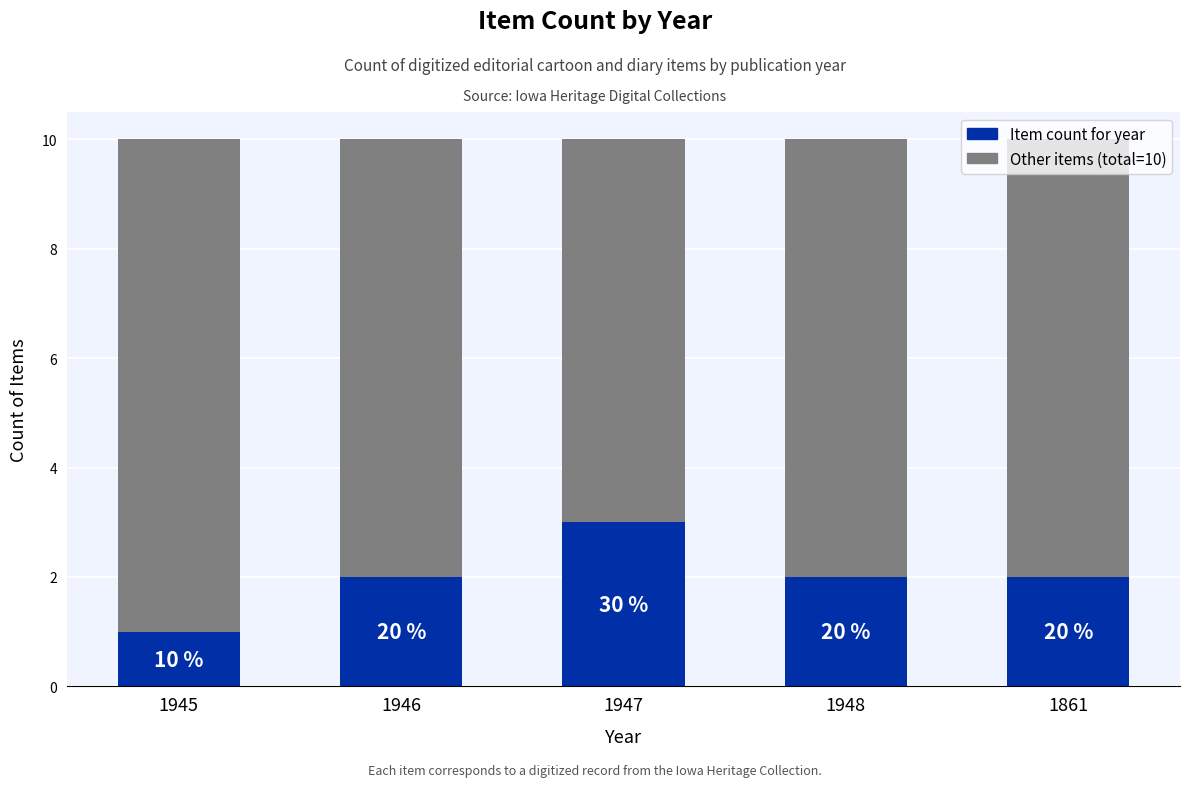

At which category is the sum across all series the highest?

1945